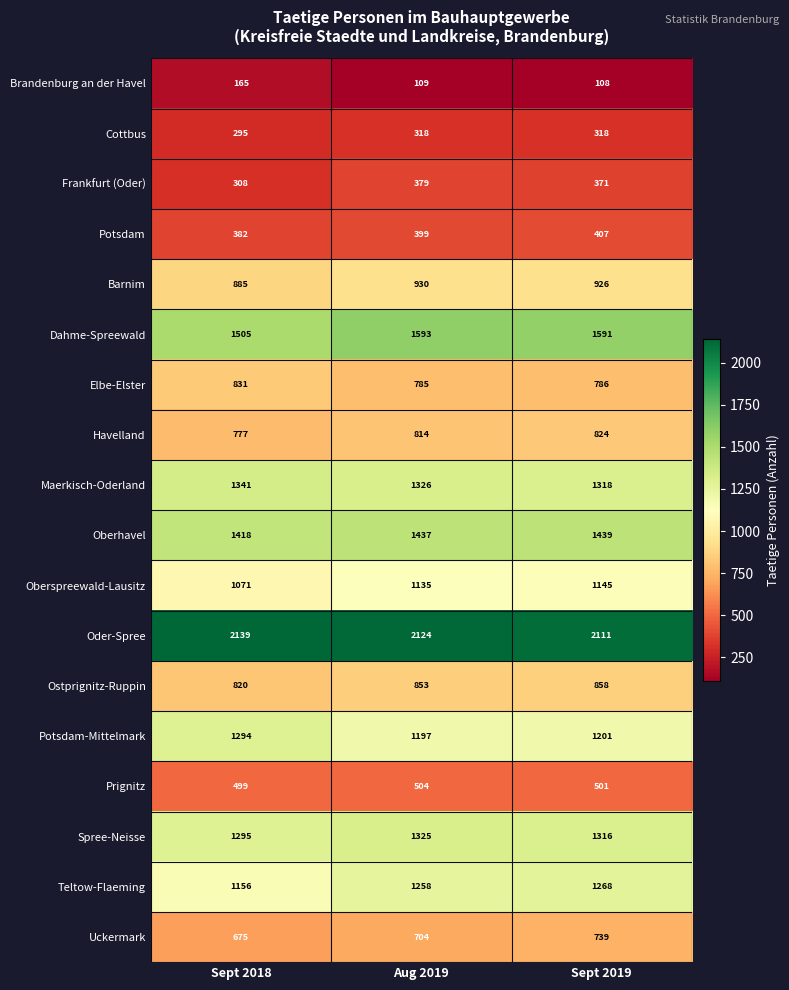

How many distinct data groups are displayed?

18